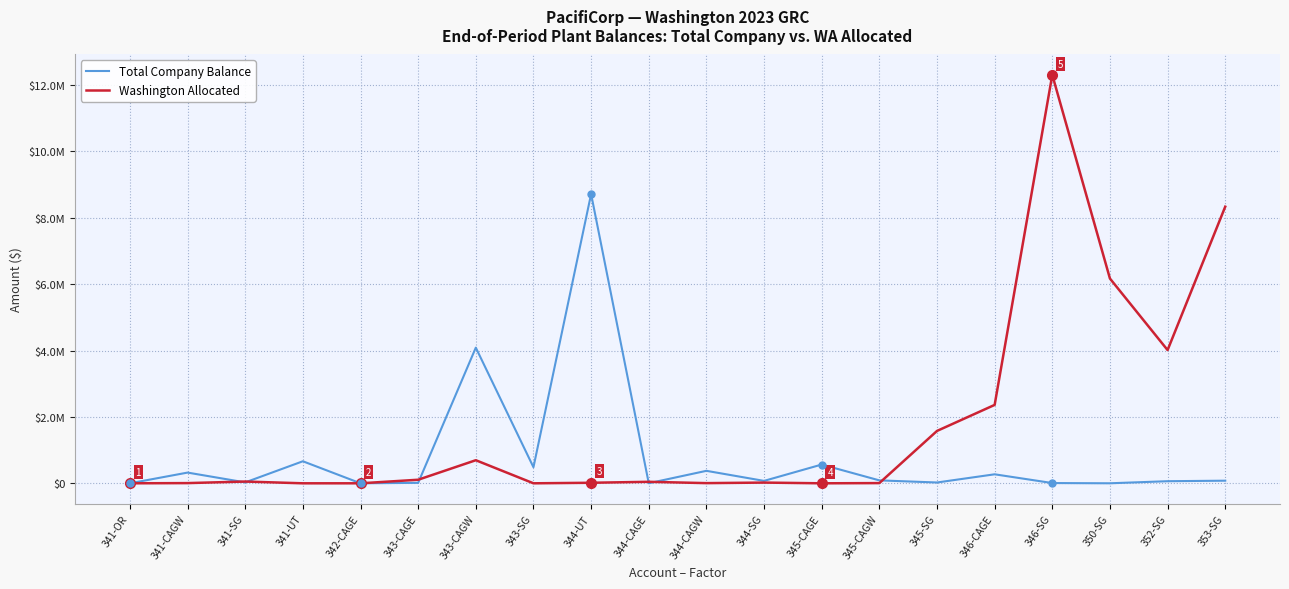

What is the difference between the second highest and minimum values in the Total Company Balance series?

4088039.1